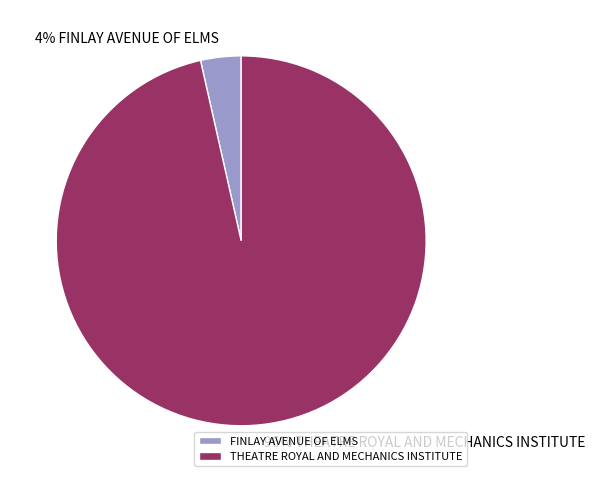

Is the sum of FINLAY AVENUE OF ELMS and THEATRE ROYAL AND MECHANICS INSTITUTE greater than half?

Yes